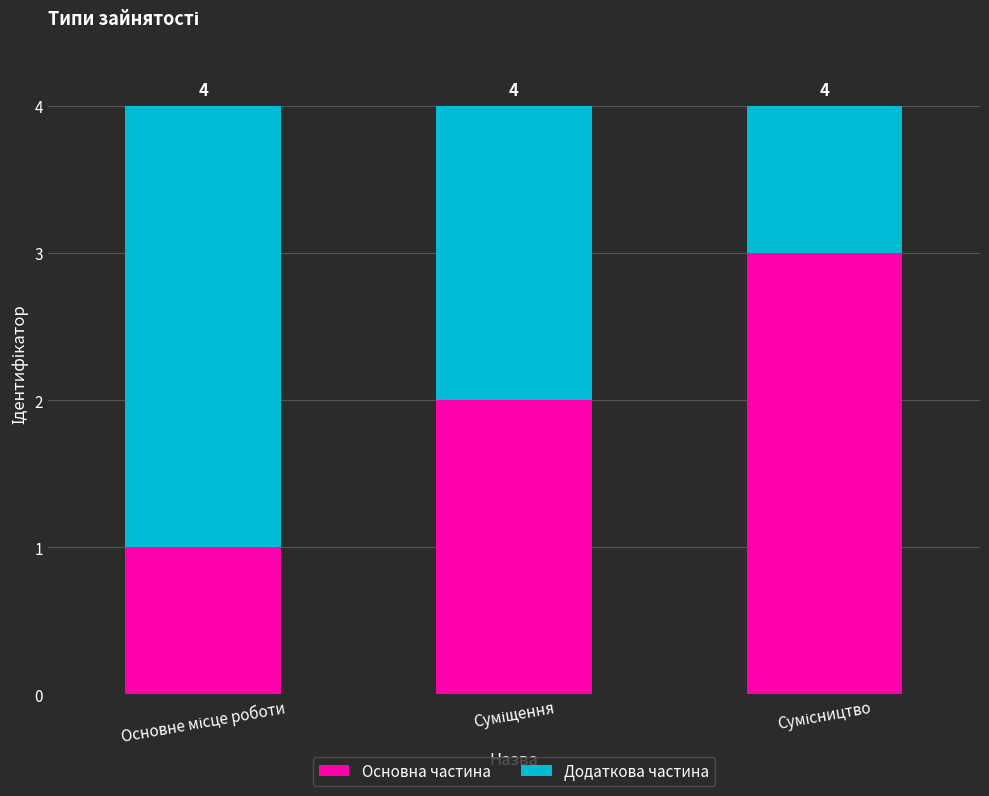

How many bars are there in total?

3